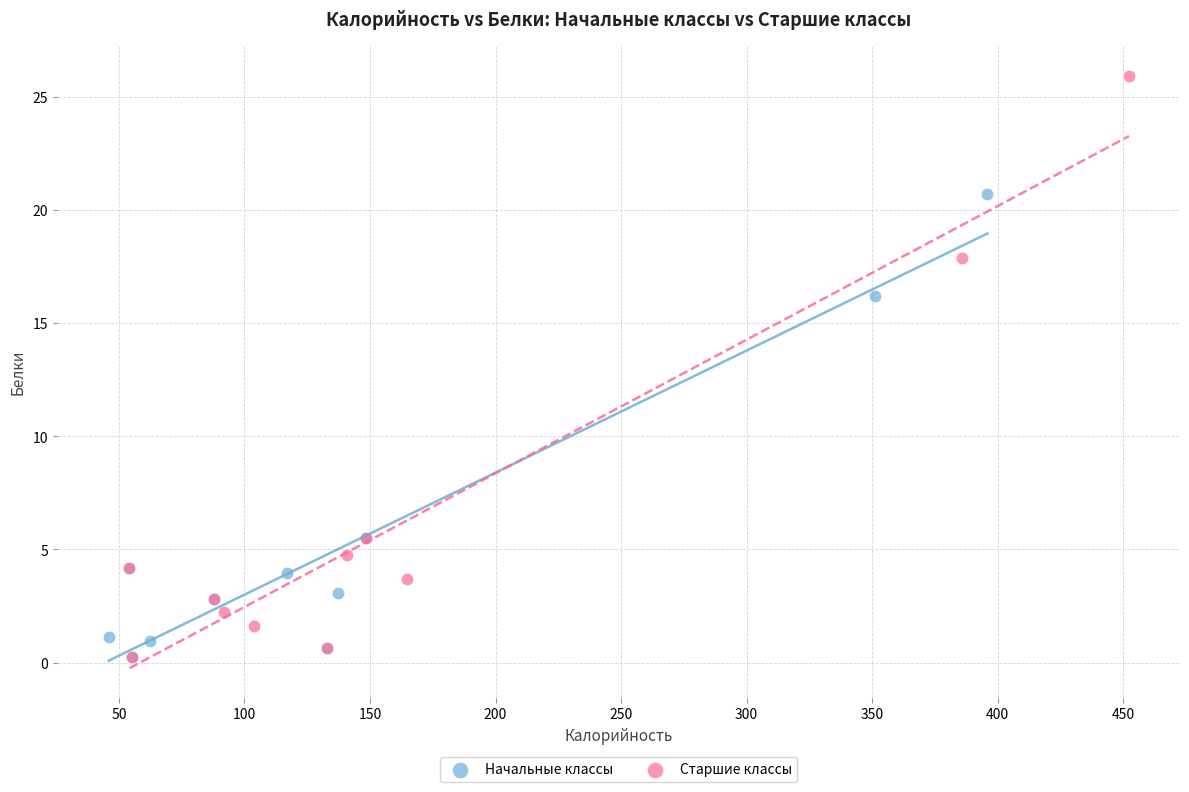

Which series contains the highest Y value?

Старшие классы